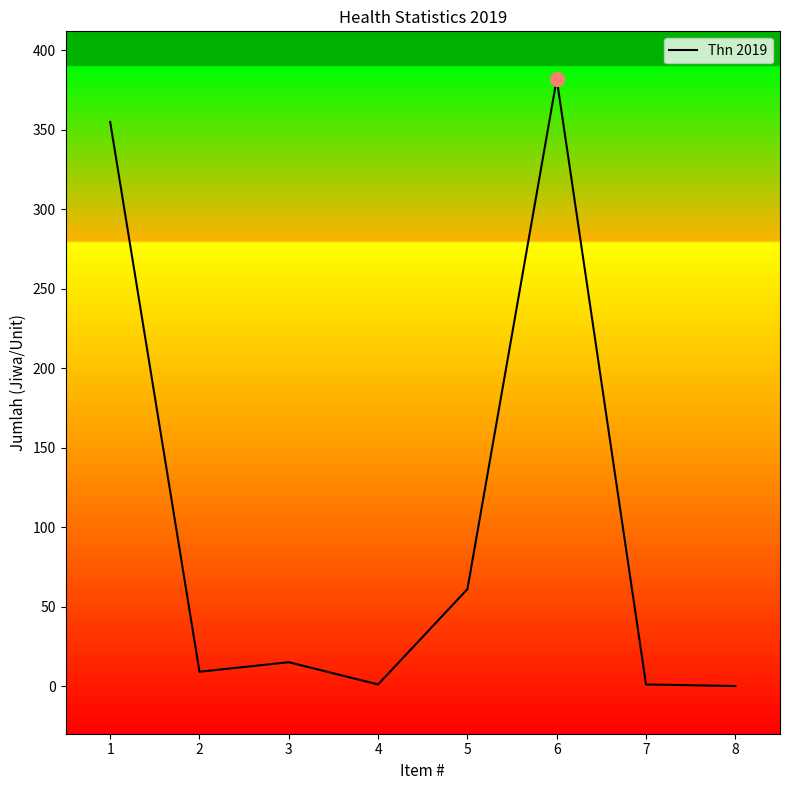

What is the change in value from 1 to 5?

-294